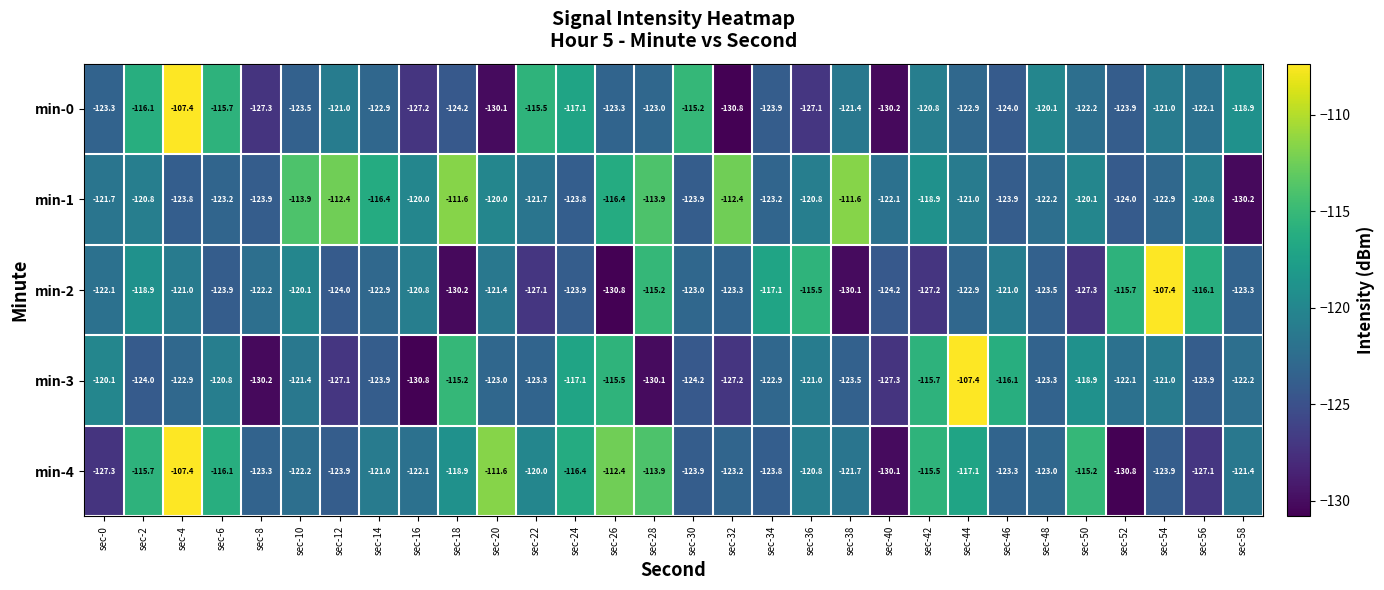

What is the spread (max minus min) of values at sec-44?

15.5